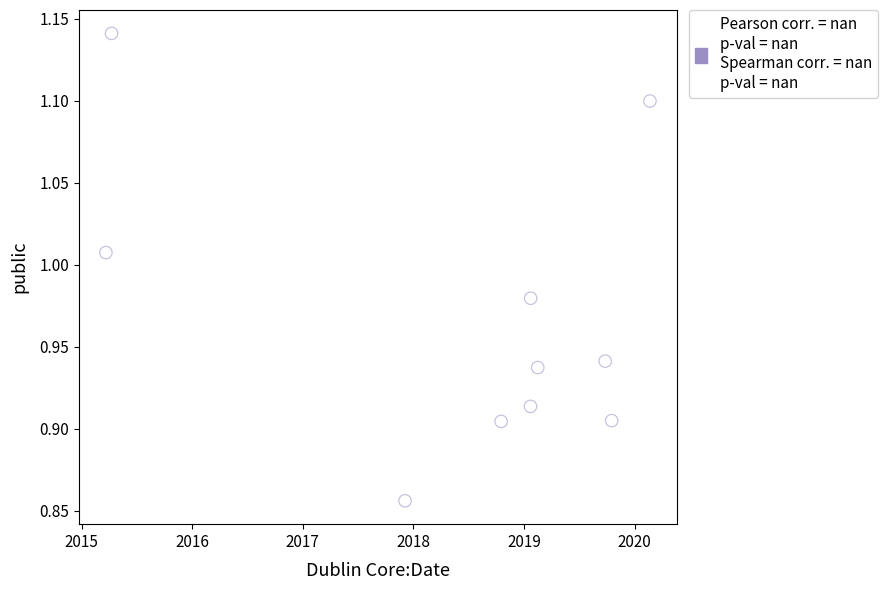

What is the range of X values (max minus min)?

4.9